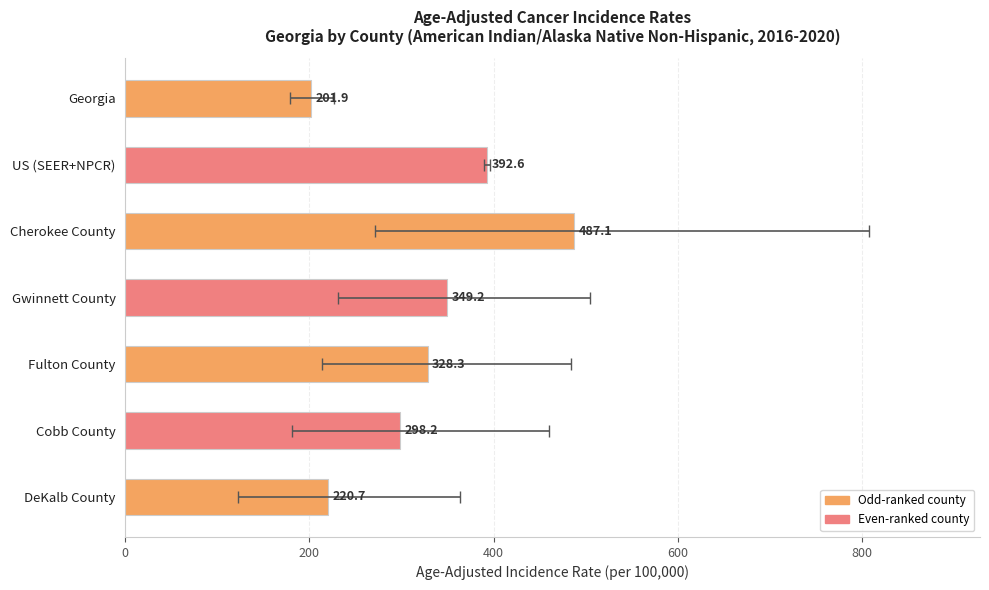

What is the change in value from US (SEER+NPCR) to Cherokee County?

+94.5